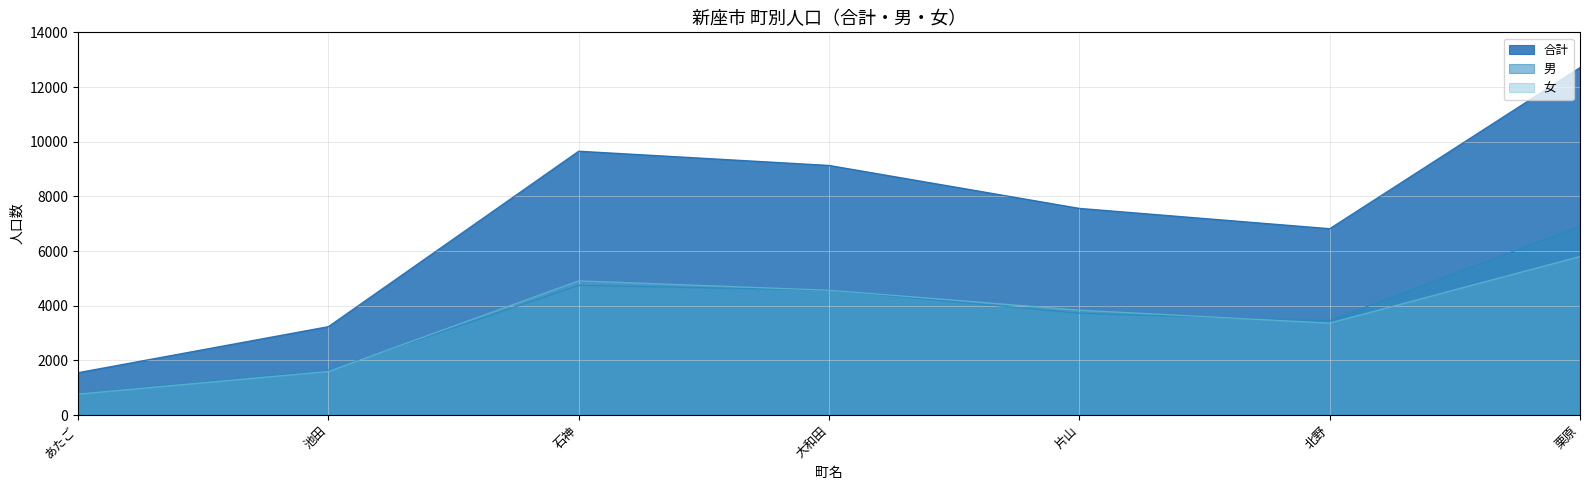

Reading right to left, list all the values displayed in this chart.

合計: 12712	6818	7561	9132	9653	3234	1550
男: 6912	3455	3724	4567	4744	1641	784
女: 5800	3363	3837	4565	4909	1593	766